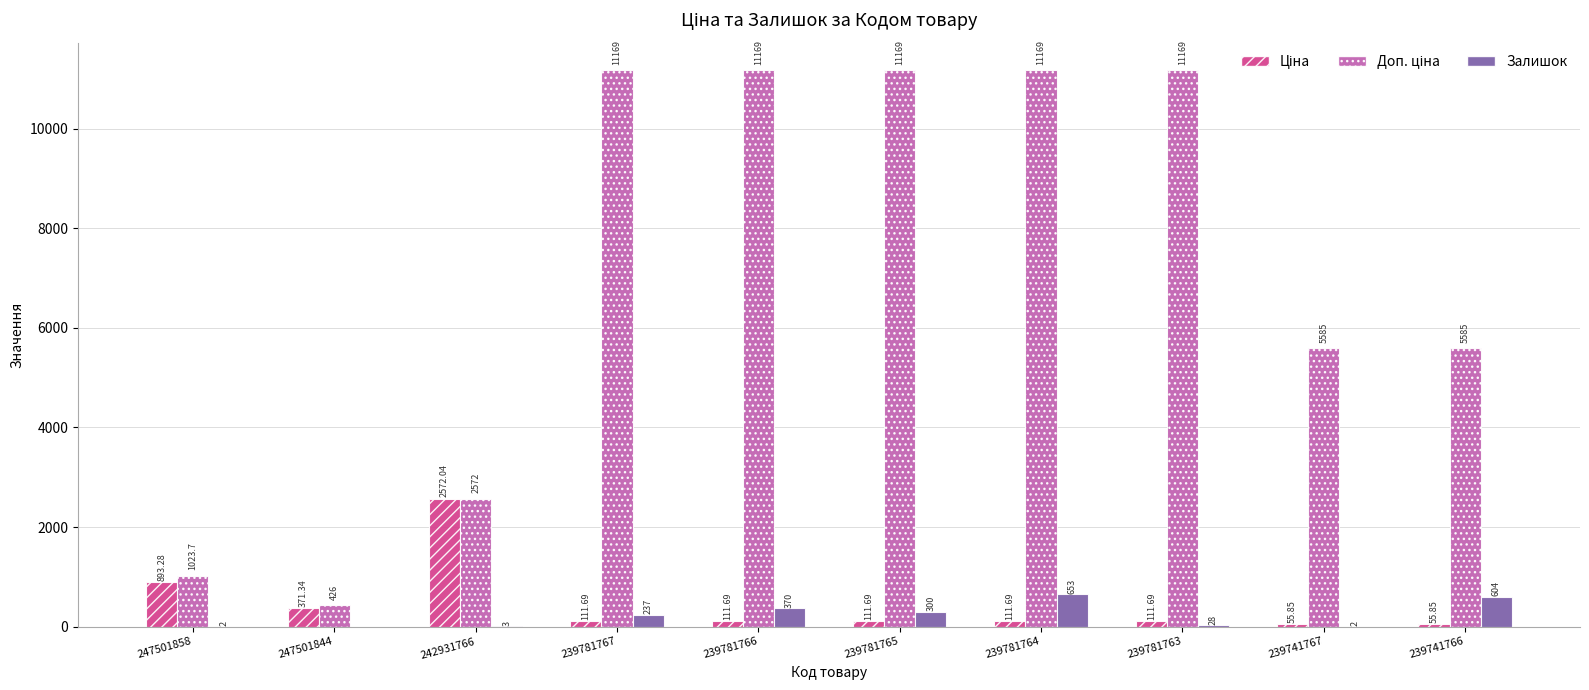

How many groups of bars are there?

10